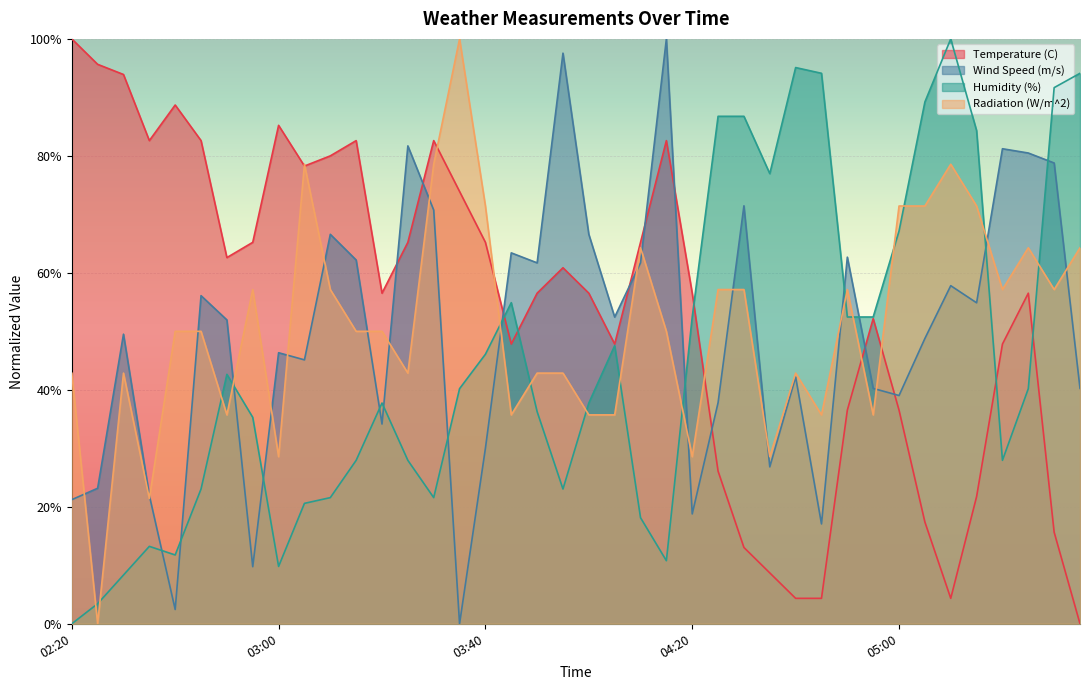

At which category is the sum across all series the highest?

03:30